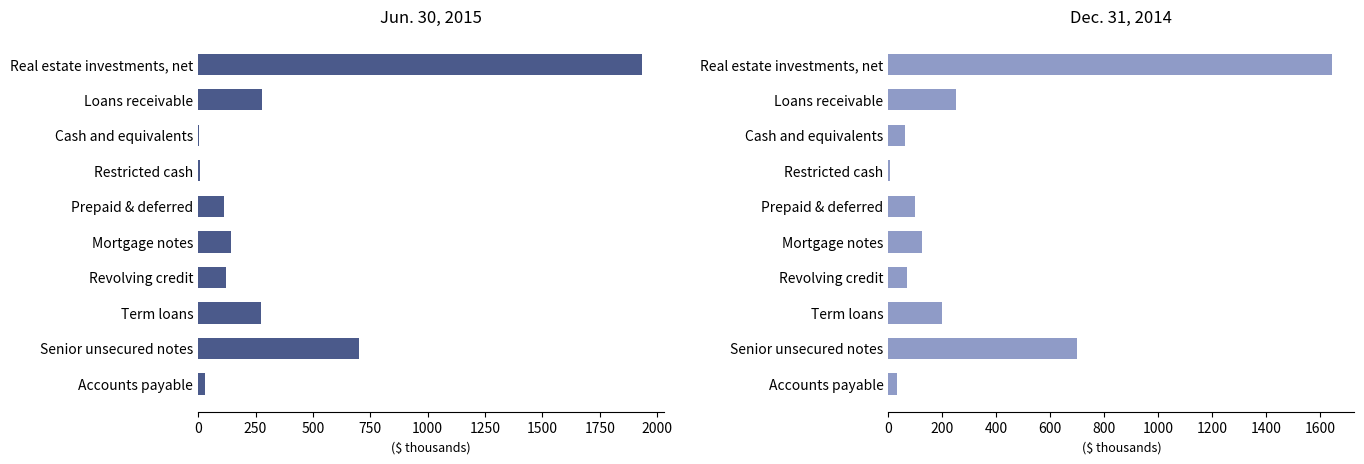

The Dec. 31, 2014 series shows 110.9 at Revolving credit. True or false?

False